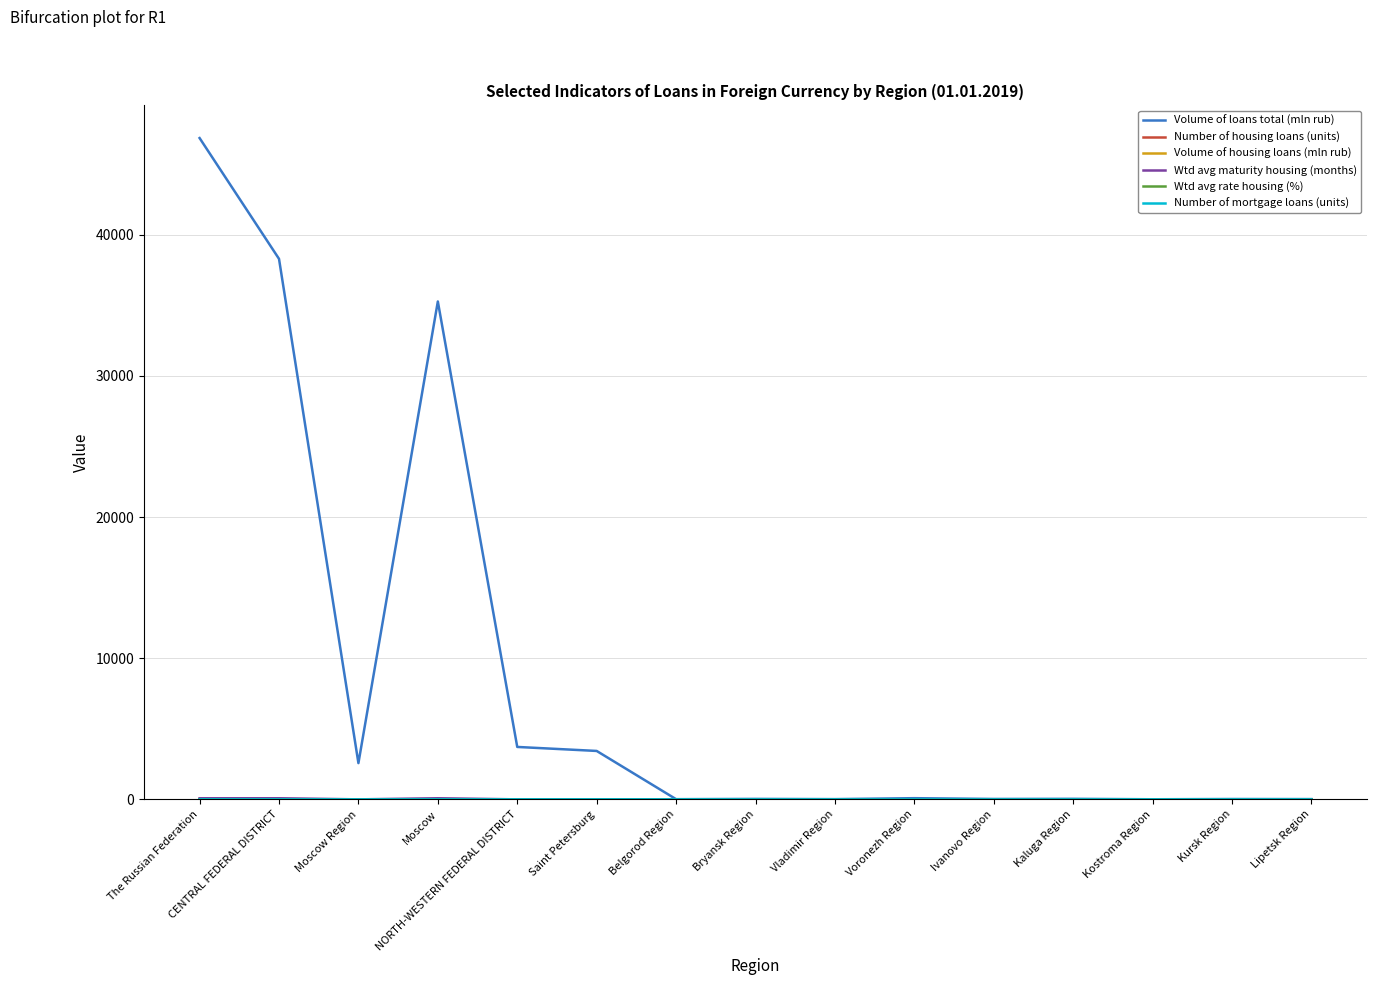

What is the total value across all series at Saint Petersburg?

3429.0